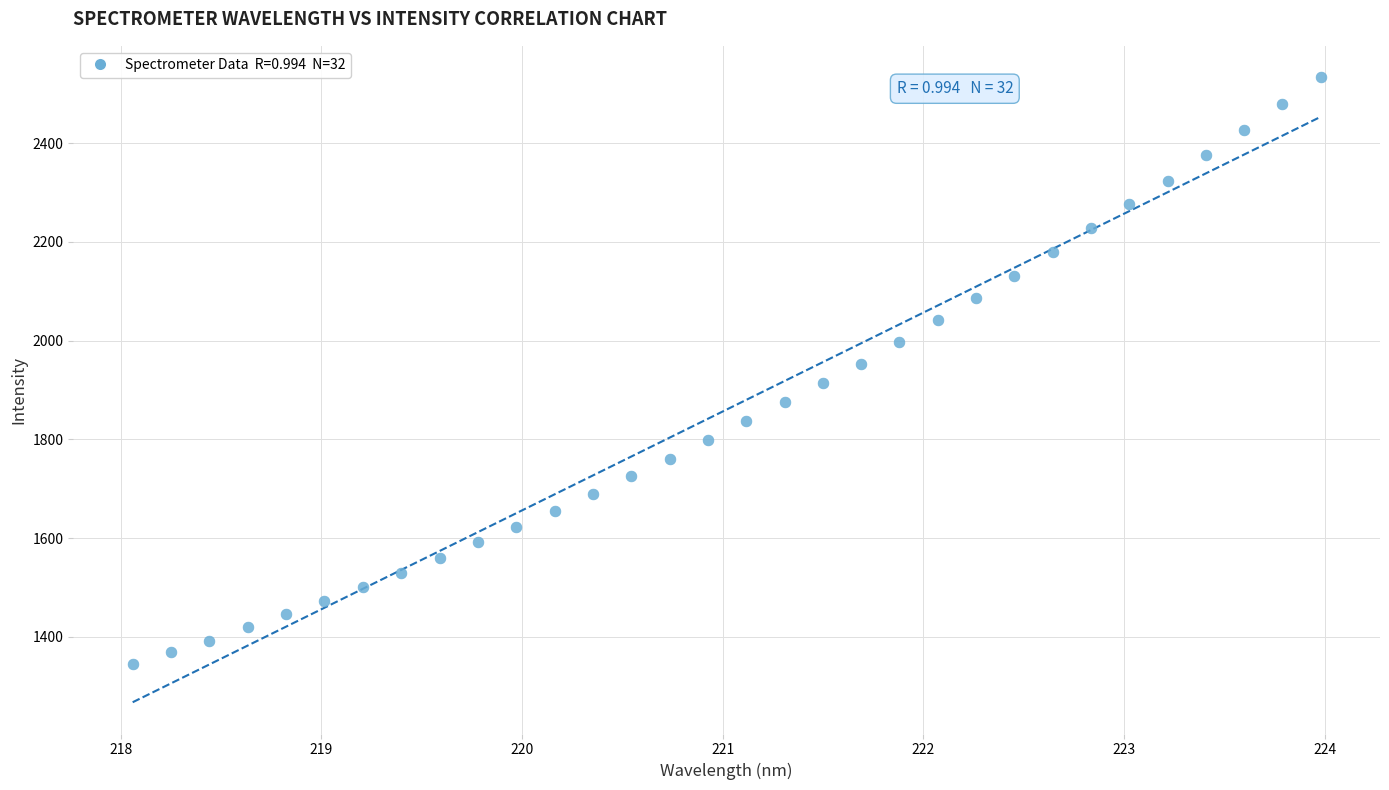

What is the range of X values (max minus min)?

5.9